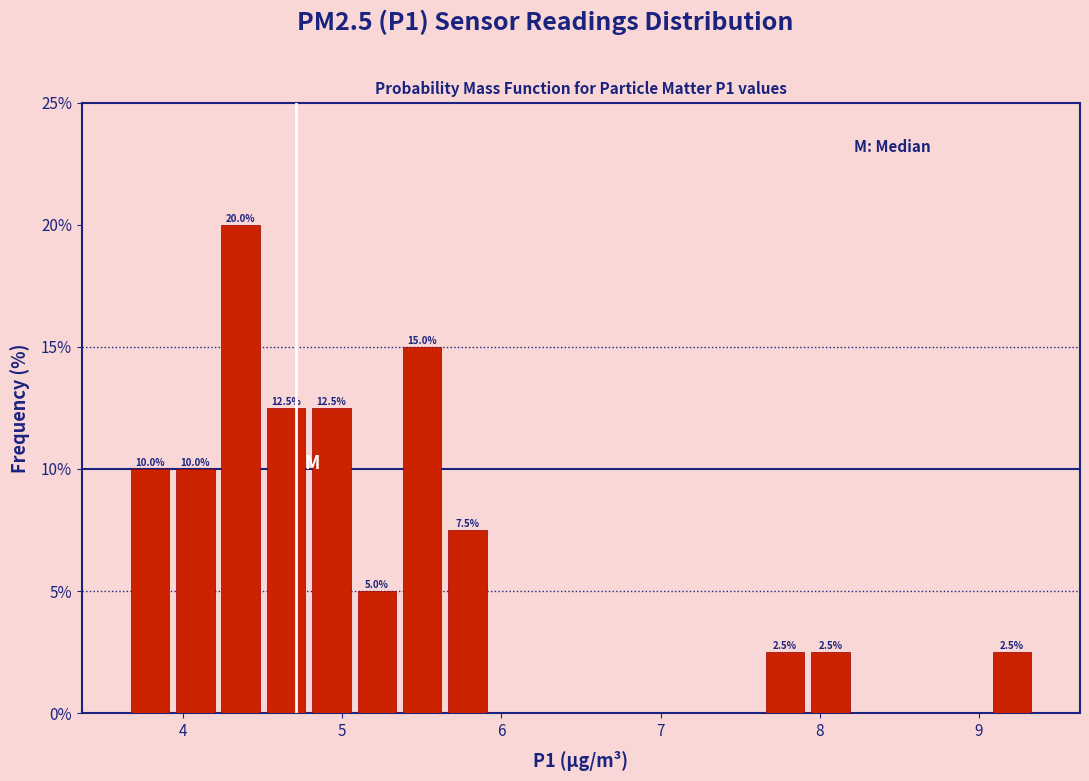

Around what value on the x-axis is the tallest bar? Give the approximate position of its centre, as read against the axis.

4.4